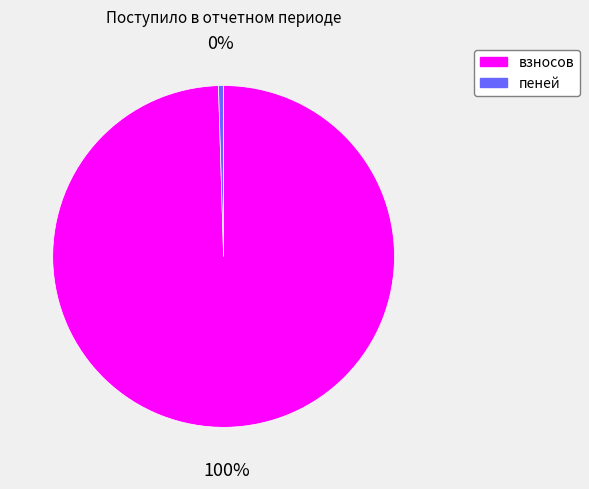

To the nearest percent, what portion does взносов represent?

100%